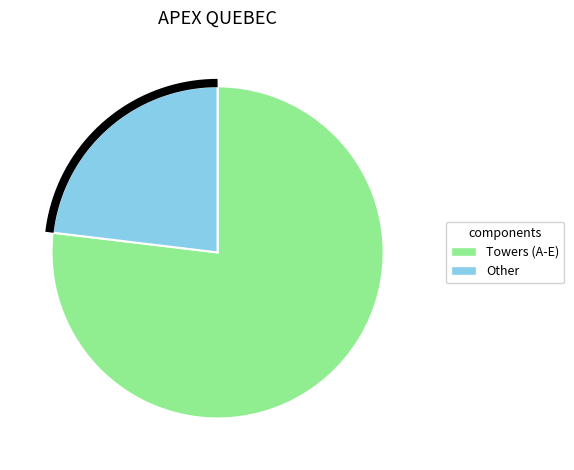

True or false: E accounts for 16% of the total.

True